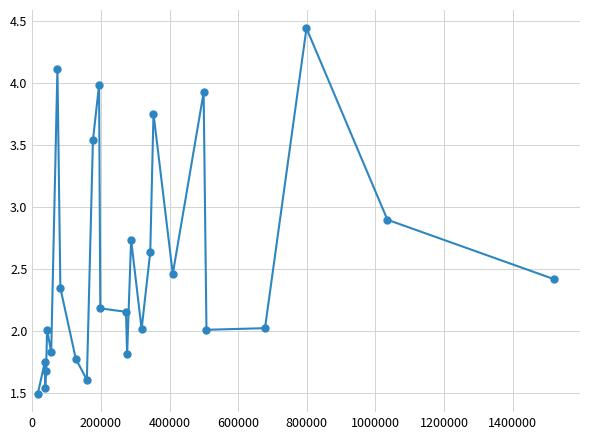

Does the chart have visible grid lines?

Yes